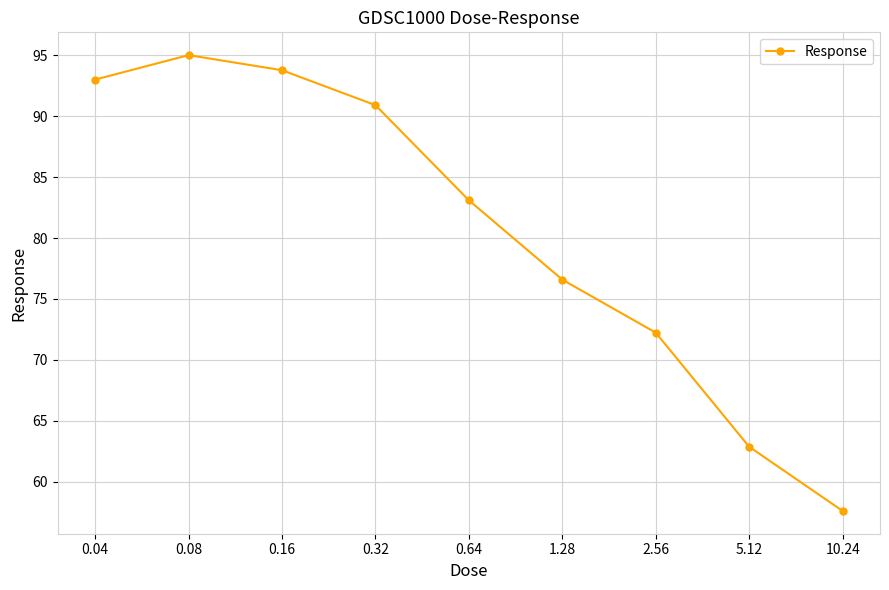

Reading left to right, what are all the values shown in this chart?

93.0	95.0	93.8	90.9	83.1	76.6	72.2	62.9	57.6